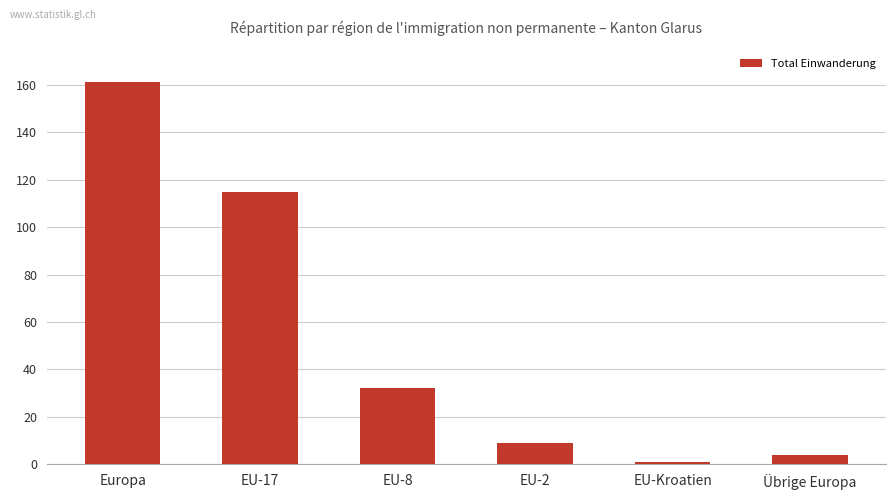

Between EU-17 and Übrige Europa, which is larger?

EU-17